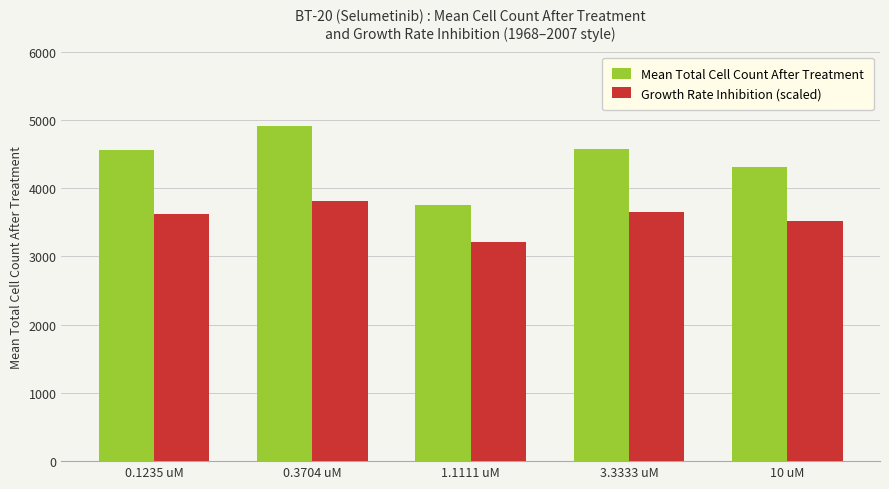

What value does the Growth Rate Inhibition (scaled) series have at 10 uM?

3515.2